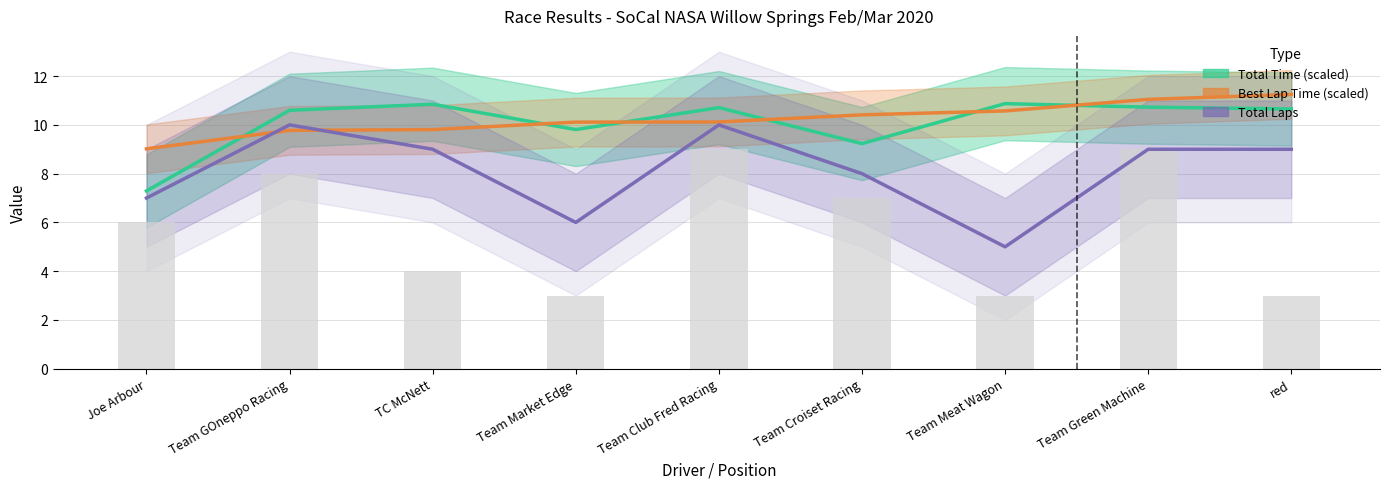

What is the difference between the highest and lowest values at Joe Arbour?

3.0